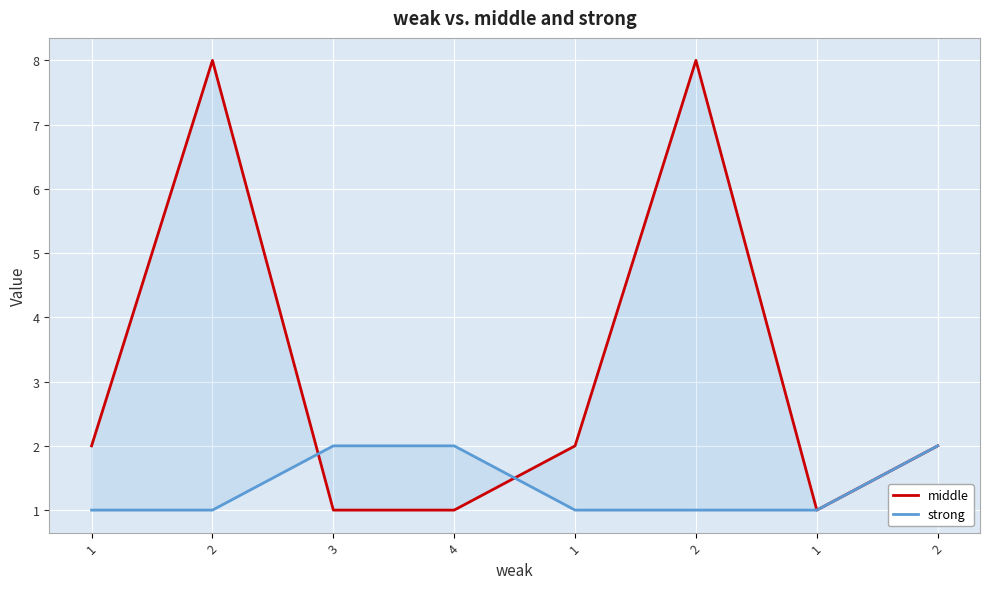

At which category does the chart reach its peak across all series?

2